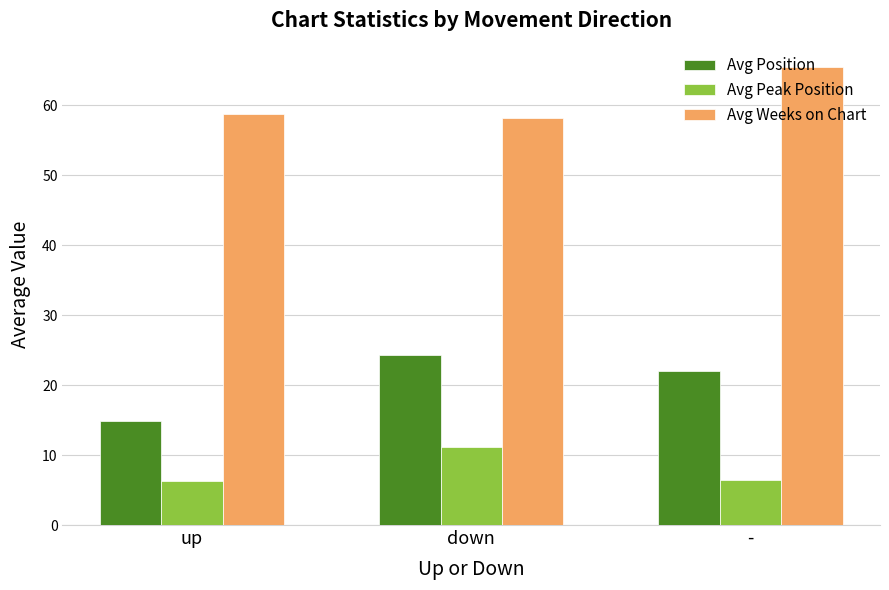

The value of Avg Weeks on Chart at up is 37.8. True or false?

False